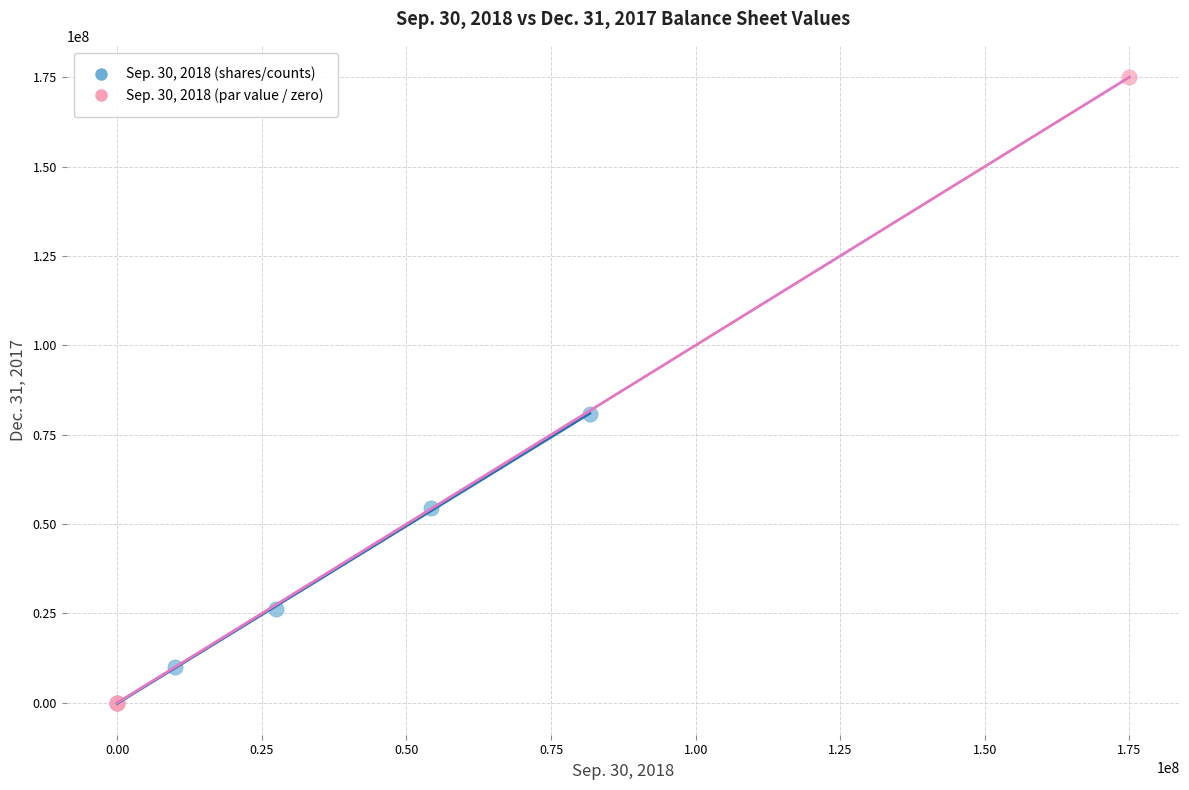

Which series has the largest Y range (max minus min)?

Sep. 30, 2018 (par value / zero)